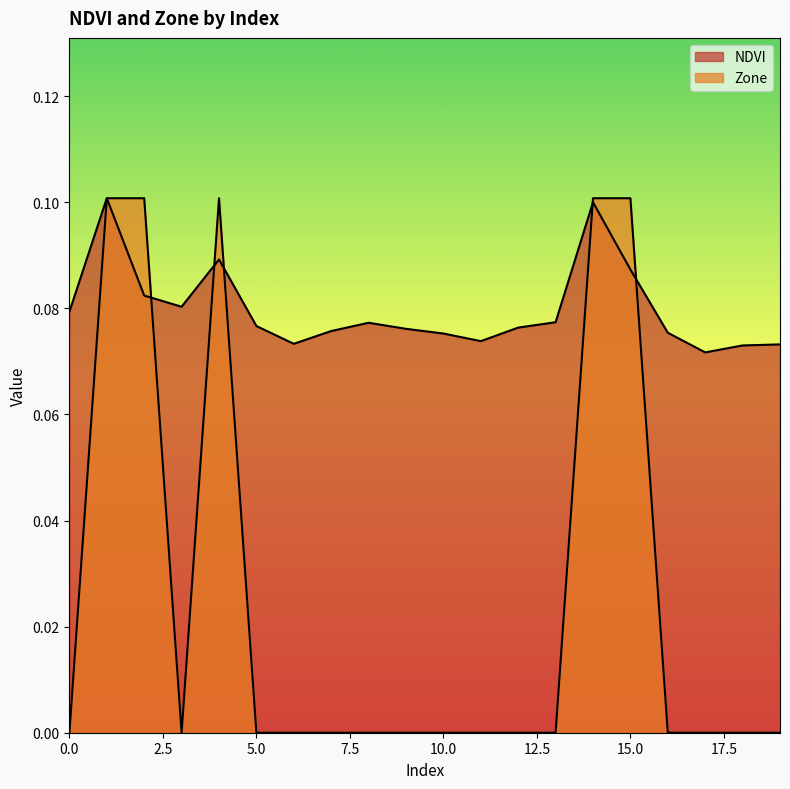

What is the total value across all series at 14?

0.2